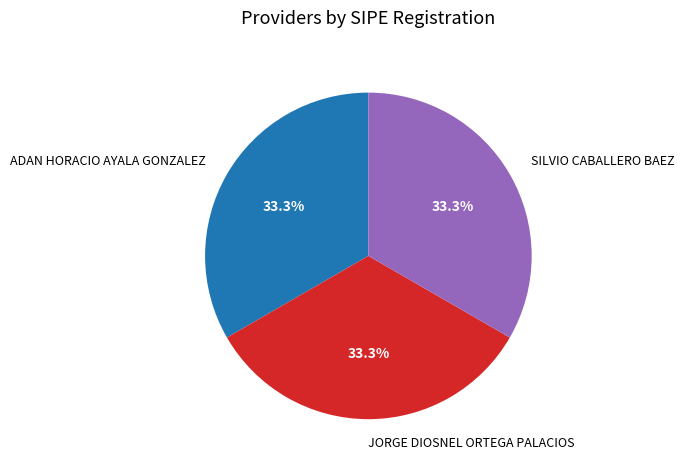

The ADAN HORACIO AYALA GONZALEZ slice represents 25% of the pie. True or false?

False